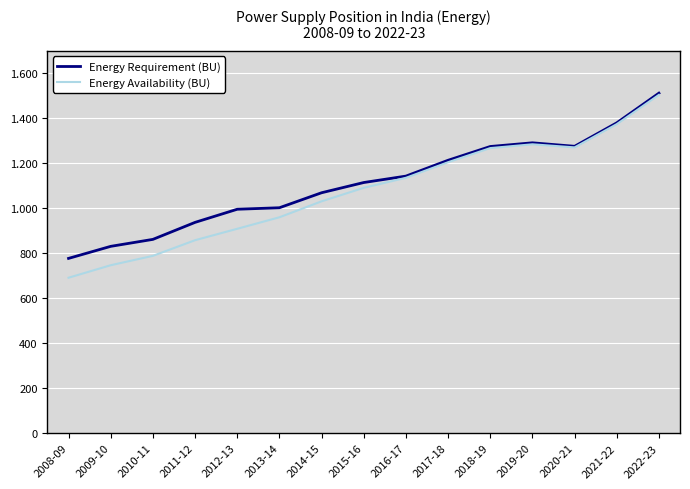

Rank the series by their maximum value, from lowest to highest.

Energy Availability (BU), Energy Requirement (BU)